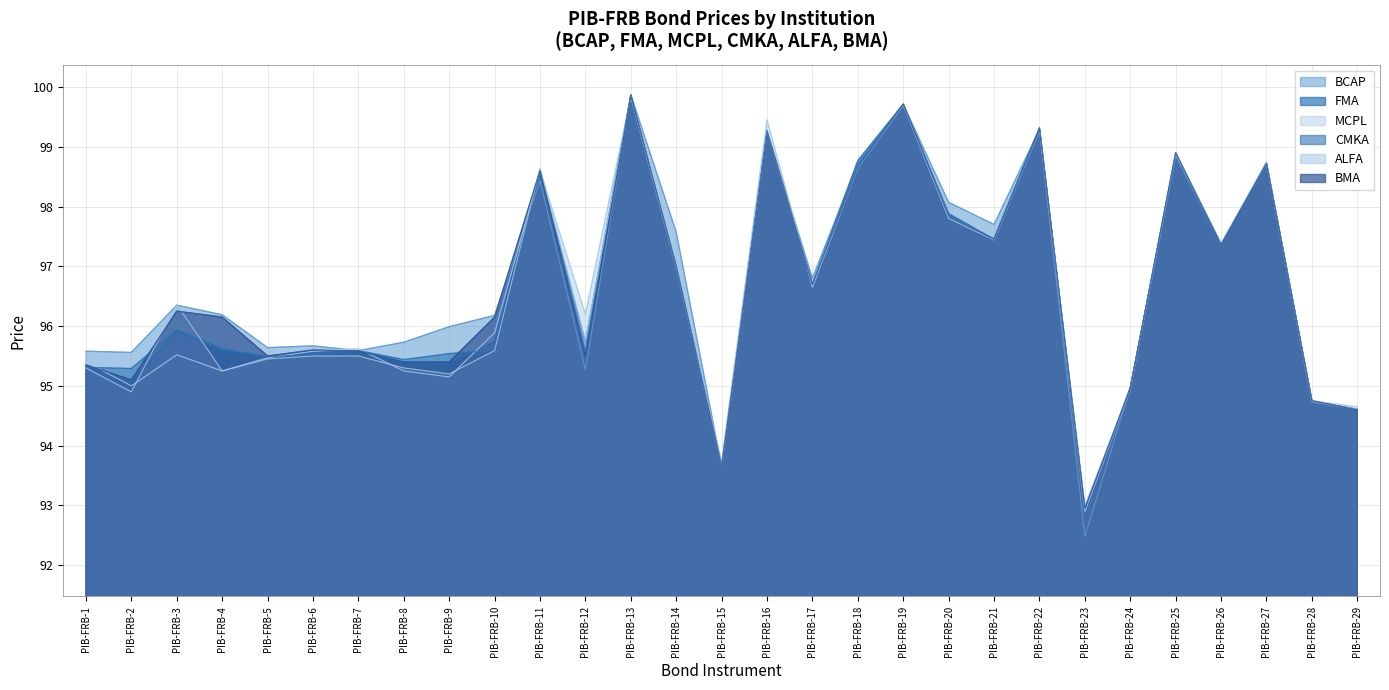

List the labels in order of CMKA value, smallest first.

PIB-FRB-23, PIB-FRB-15, PIB-FRB-29, PIB-FRB-28, PIB-FRB-24, PIB-FRB-2, PIB-FRB-1, PIB-FRB-8, PIB-FRB-5, PIB-FRB-6, PIB-FRB-9, PIB-FRB-7, PIB-FRB-10, PIB-FRB-12, PIB-FRB-4, PIB-FRB-3, PIB-FRB-17, PIB-FRB-14, PIB-FRB-26, PIB-FRB-21, PIB-FRB-20, PIB-FRB-11, PIB-FRB-27, PIB-FRB-18, PIB-FRB-25, PIB-FRB-16, PIB-FRB-22, PIB-FRB-19, PIB-FRB-13